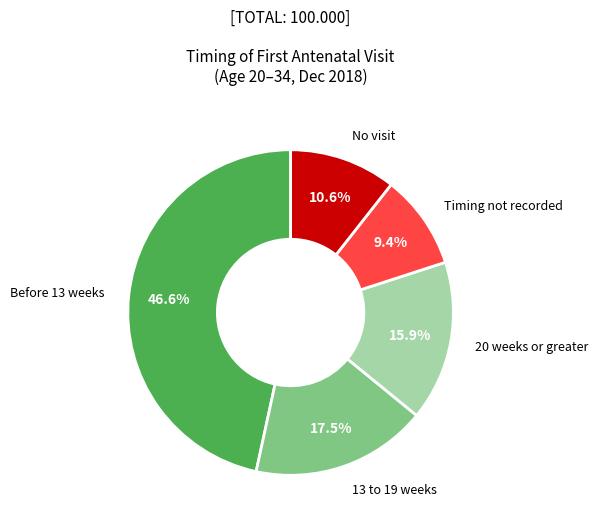

To the nearest percent, what is the difference between the largest and smallest slice percentages?

37%